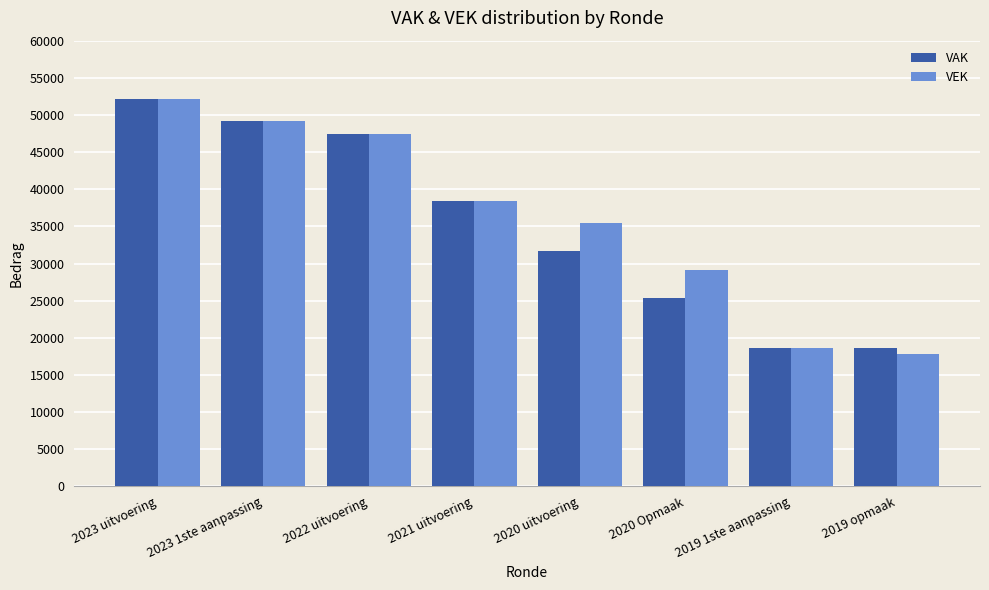

What is the average value of the VEK series?

36041